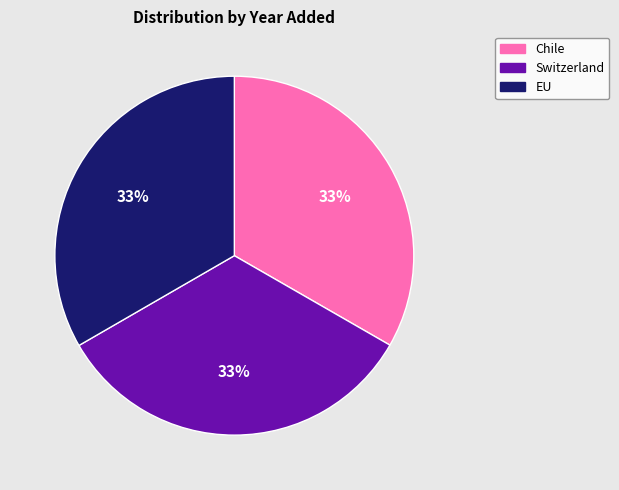

Combined, do EU and Switzerland account for over 50%?

Yes